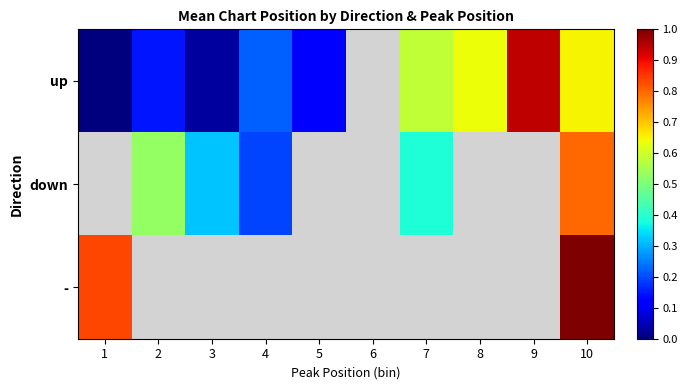

Which series has the largest range (max minus min)?

up